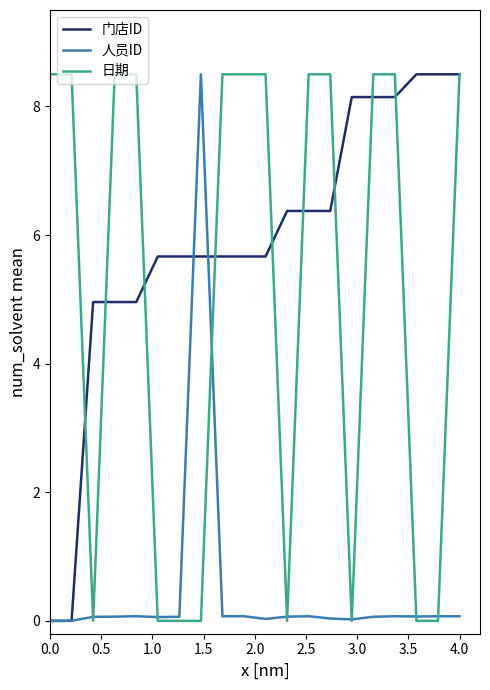

What is the maximum value shown in the chart?

8.5